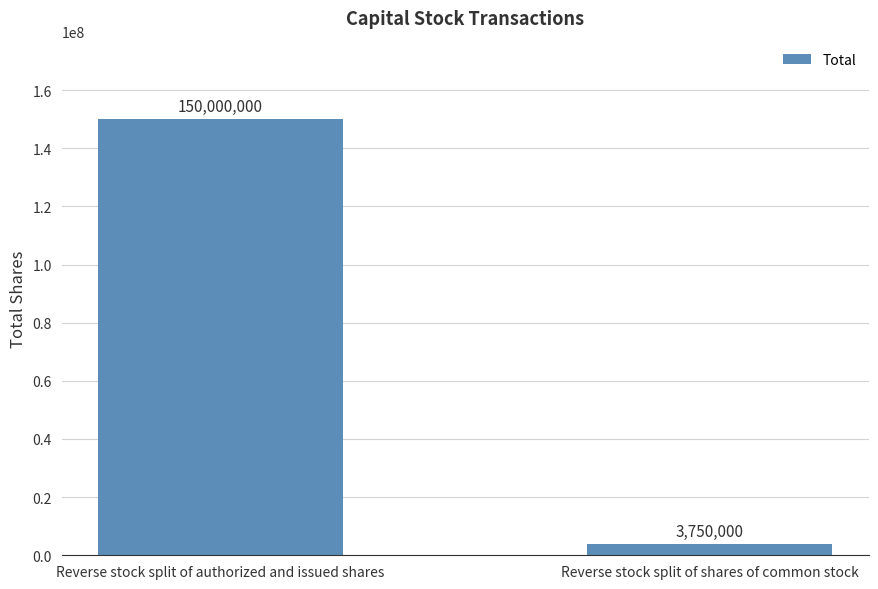

List the labels in order of value, smallest first.

Reverse stock split of shares of common stock, Reverse stock split of authorized and issued shares